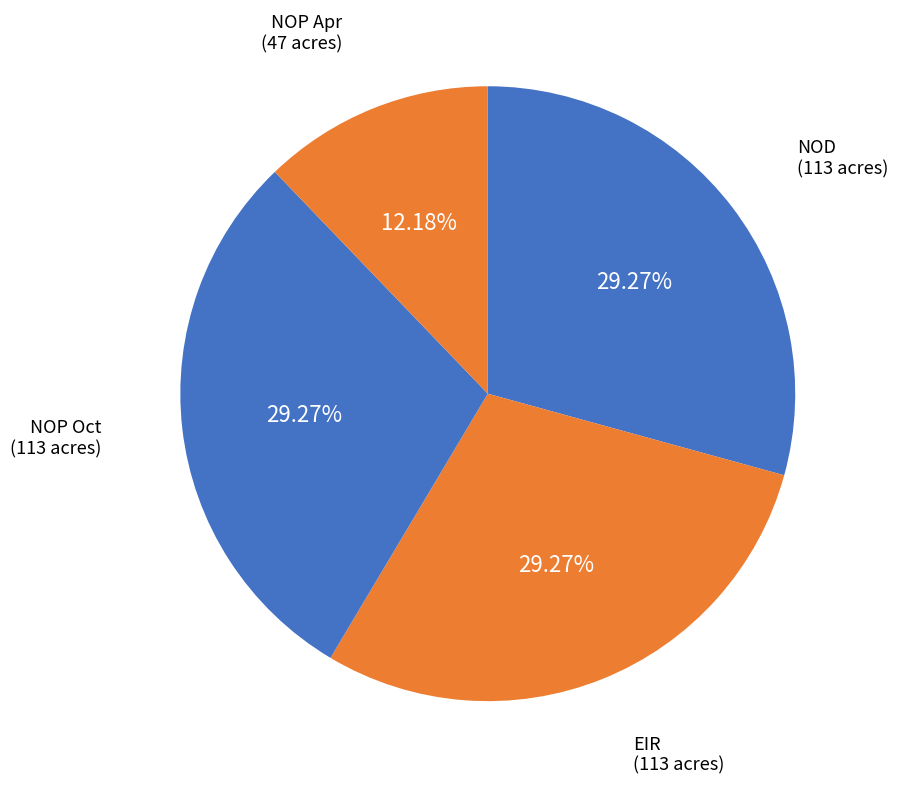

How many slices are in this pie chart?

4